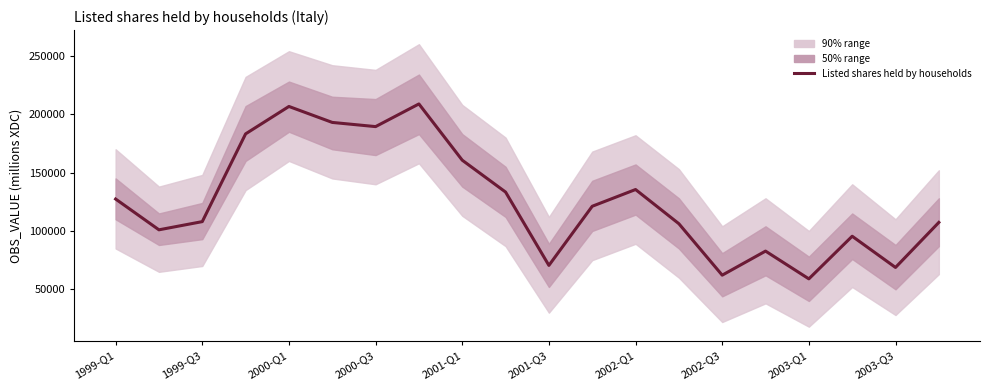

The chart shows a value of 65588 at 2000-Q3. True or false?

False